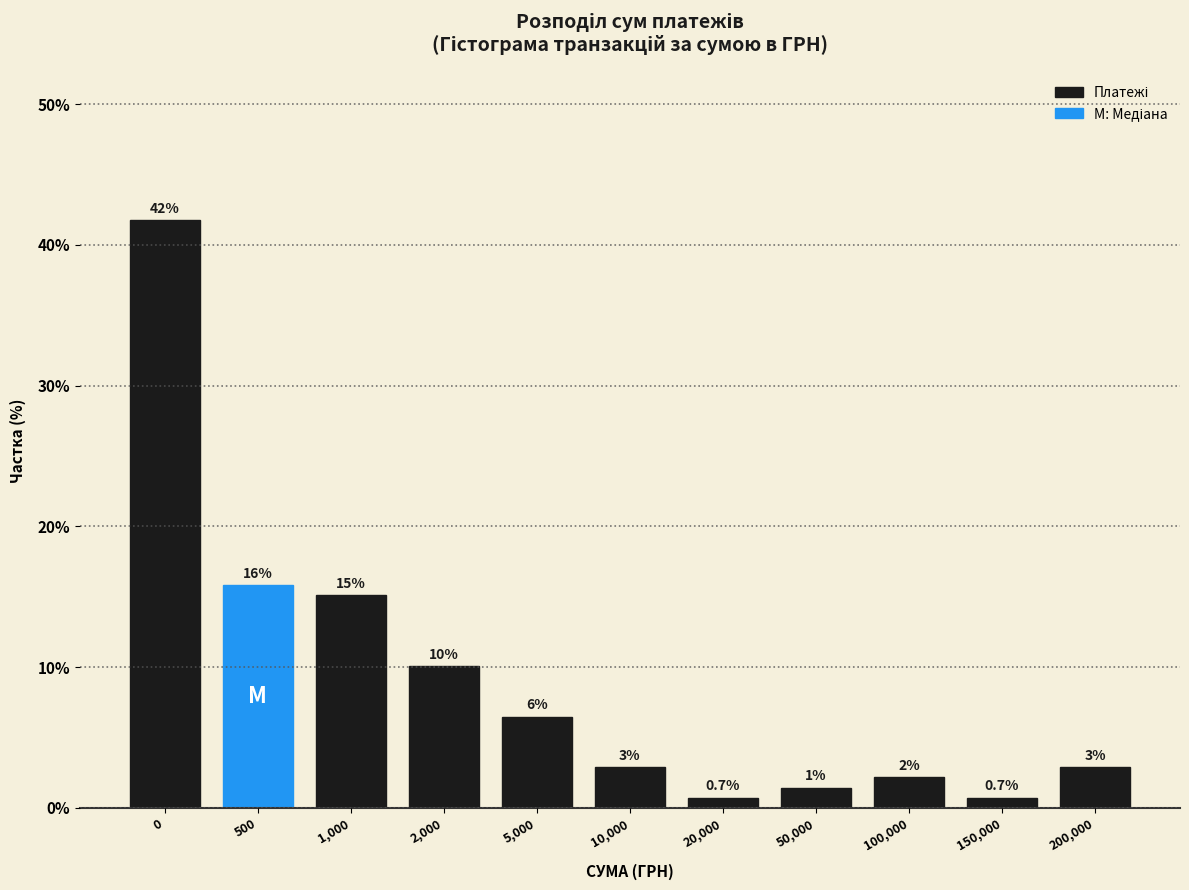

How many bars are there in total?

11